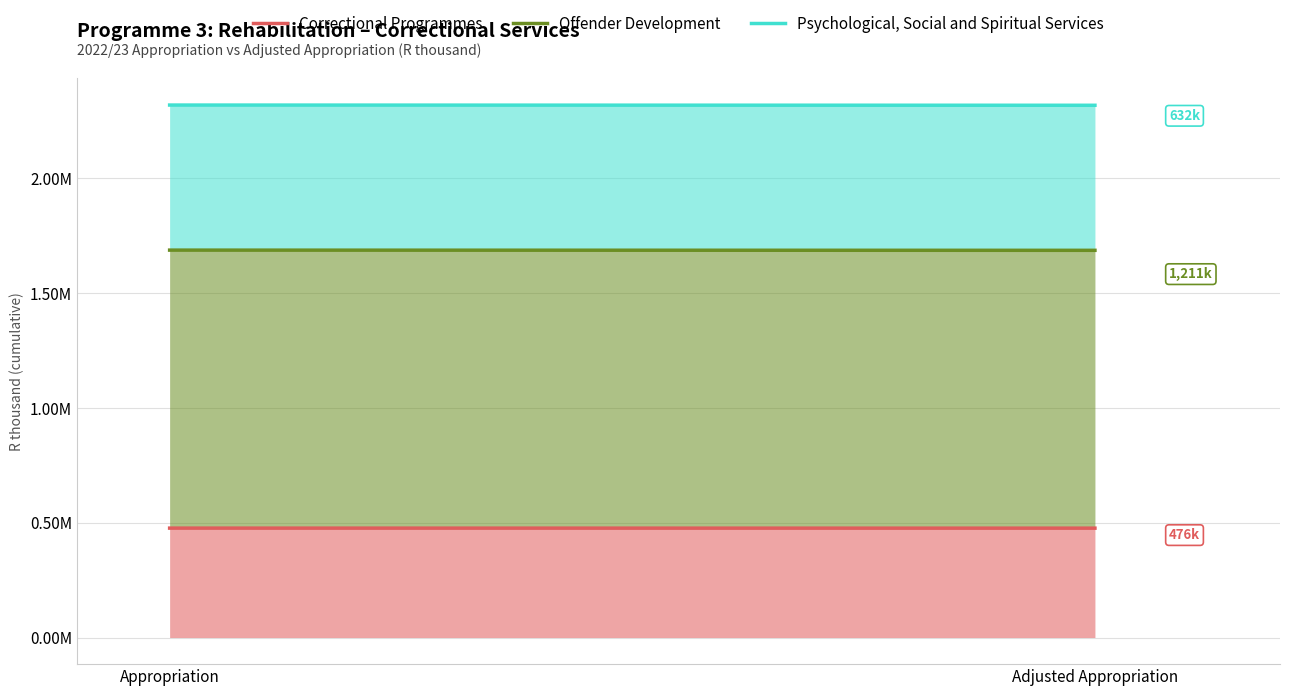

At which category does the chart reach its peak across all series?

Appropriation